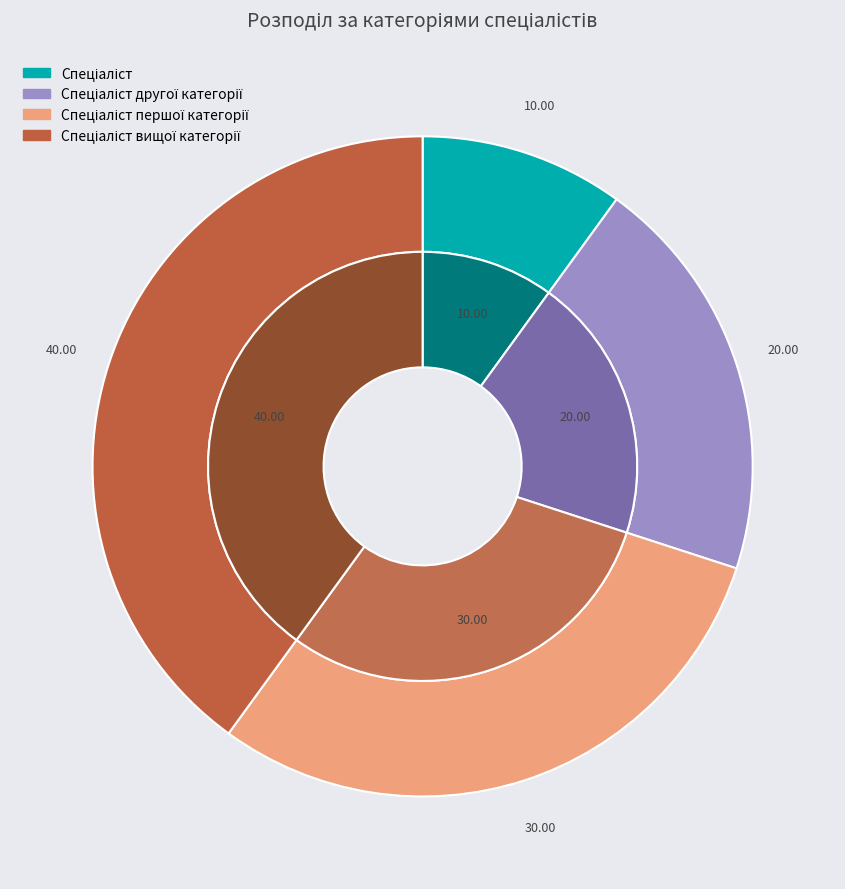

What portion of the pie excludes Спеціаліст другої категорії?

80.0%